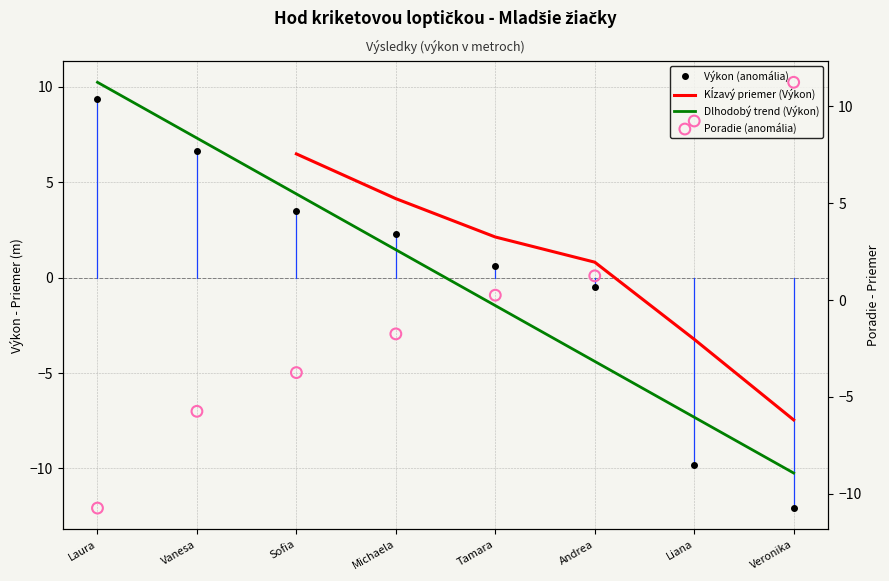

Which series has the widest spread of Y values?

Poradie